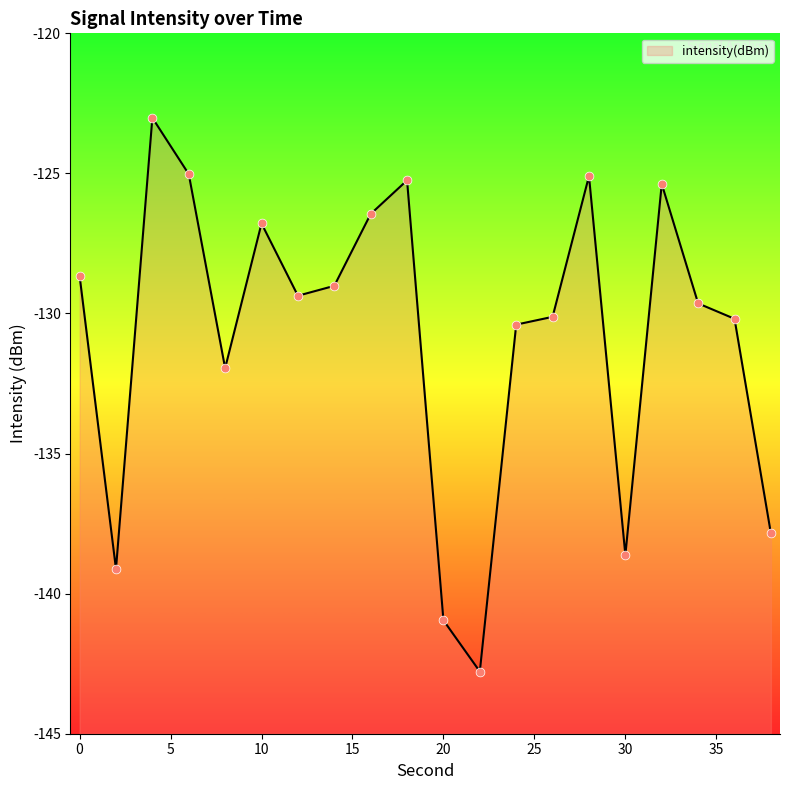

Between 32 and 12, which is larger?

32